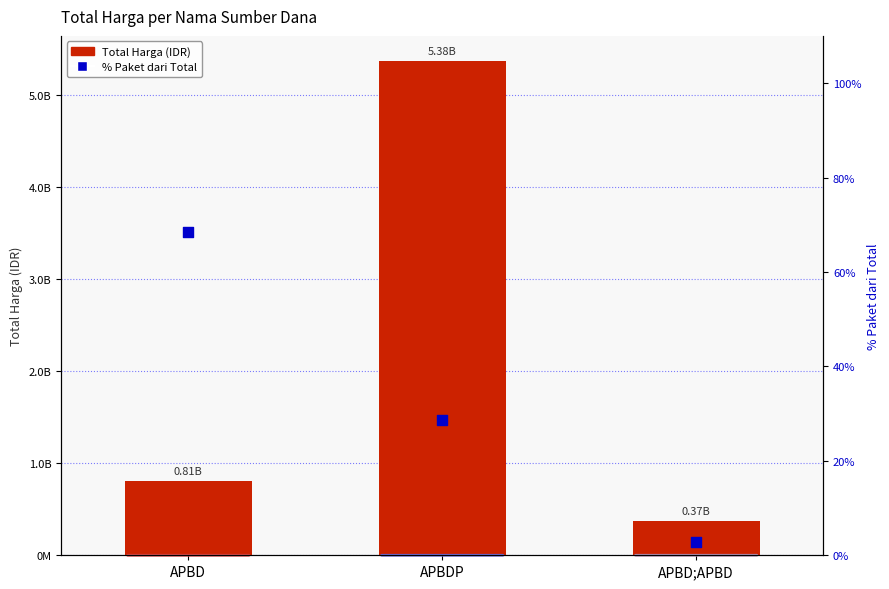

Which series has the largest total across all categories?

Total Harga